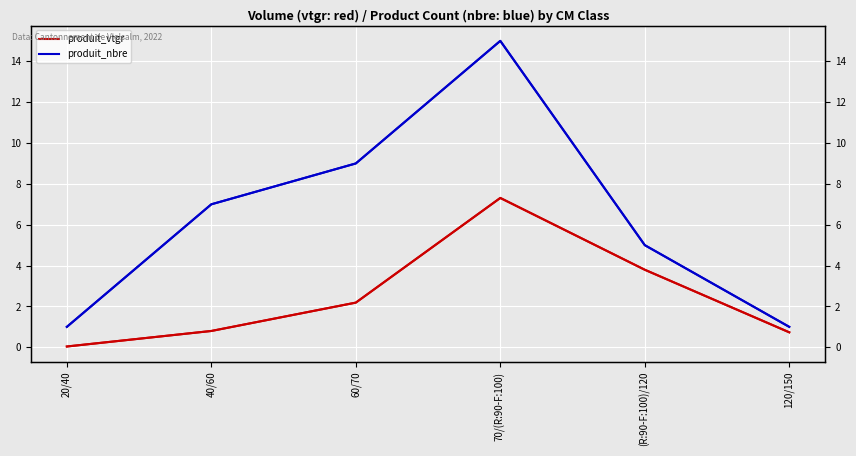

What is the difference between the produit_vtgr values at (R:90-F:100)/120 and 60/70?

1.6